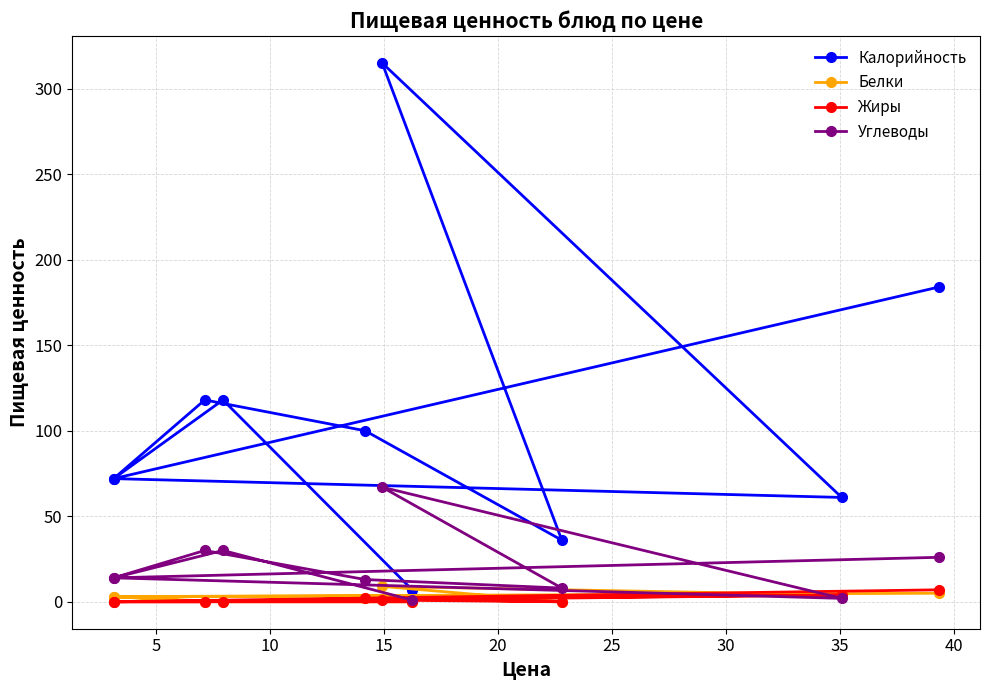

True or false: Калорийность and Белки cross at least once.

False